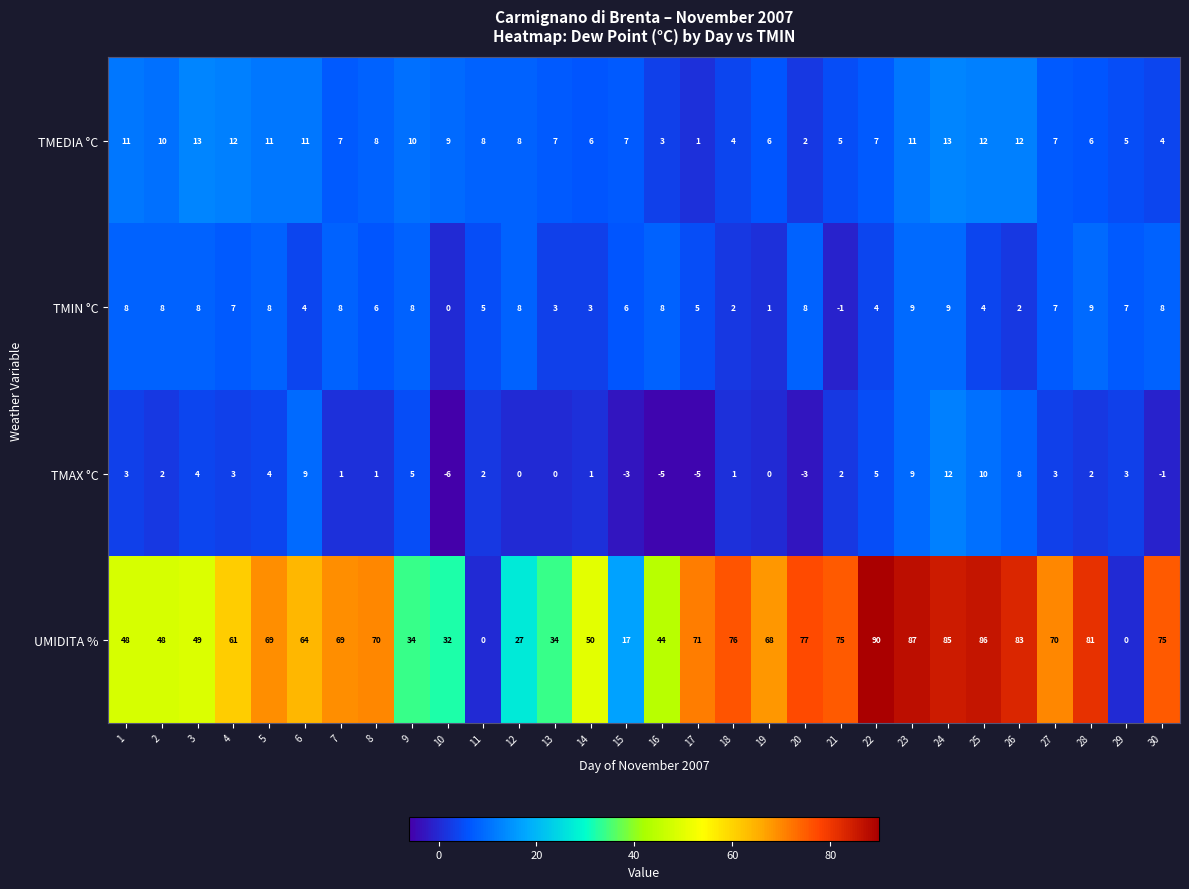

Between 6 and 17, which series saw the biggest shift?

TMAX °C